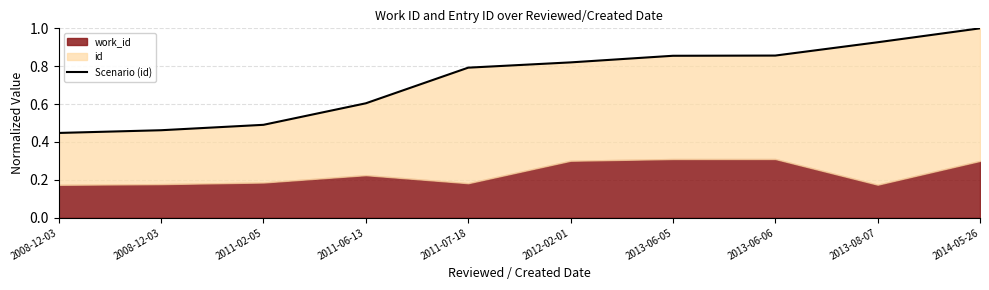

What is the difference between the maximum and minimum values?

0.6